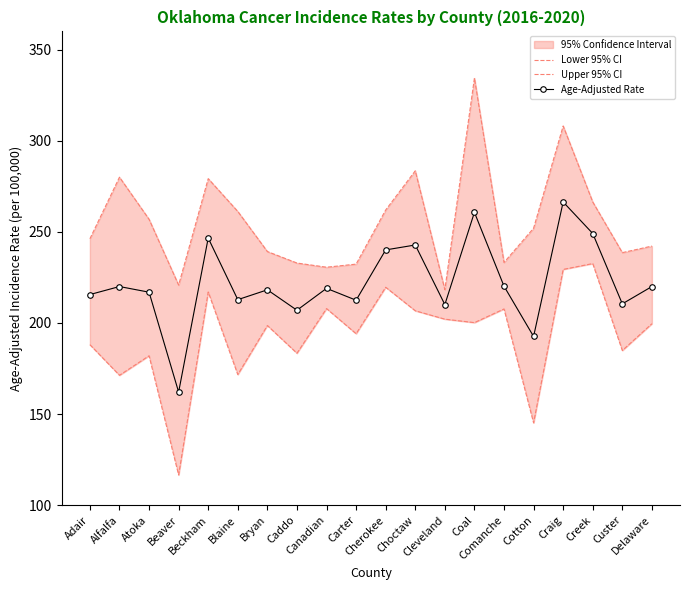

What is the label of the 19th point from the left?

Custer